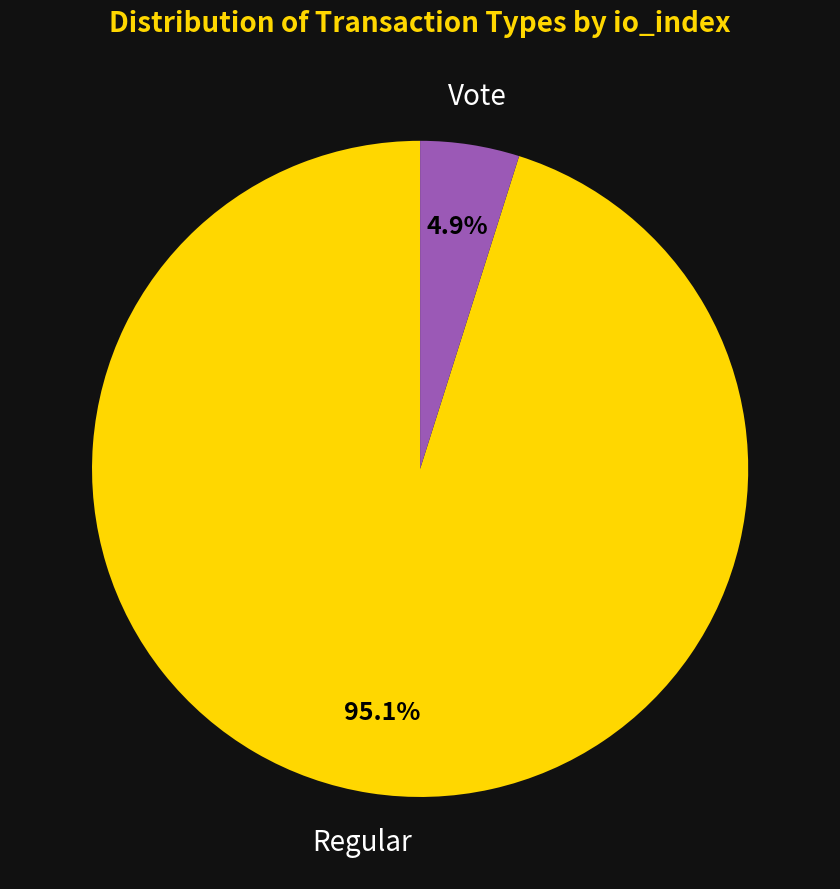

What percentage do Regular and Vote together represent?

100.0%